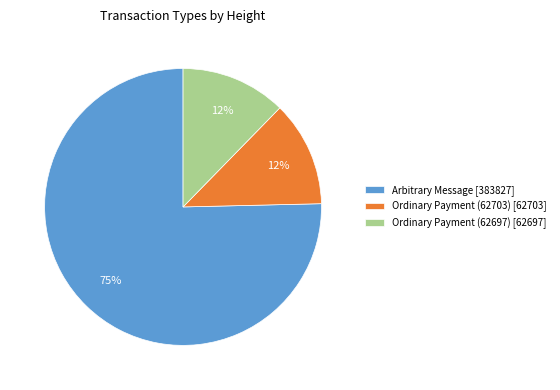

How many slices are in this pie chart?

3